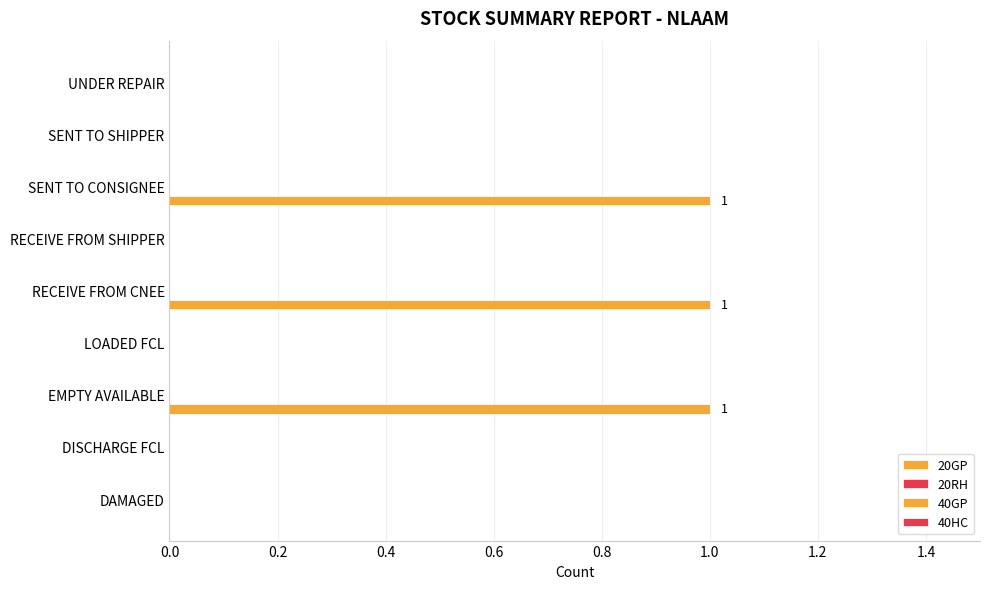

How many categories are shown in the chart?

9